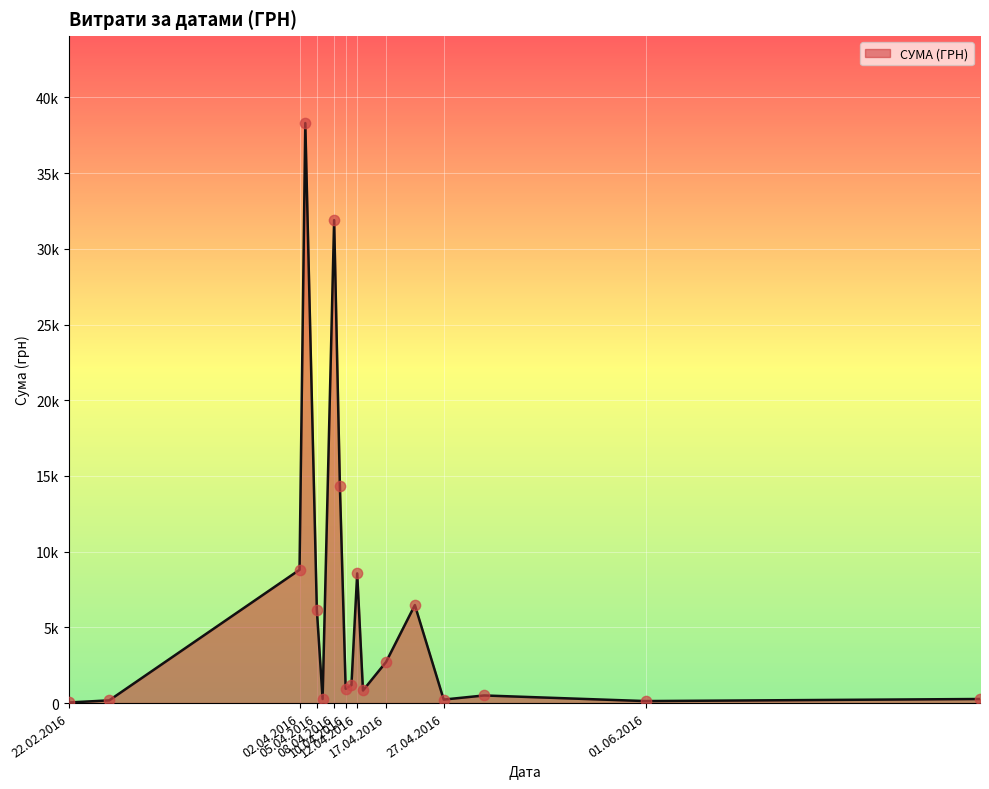

Is this an area chart (filled region under the line)?

Yes